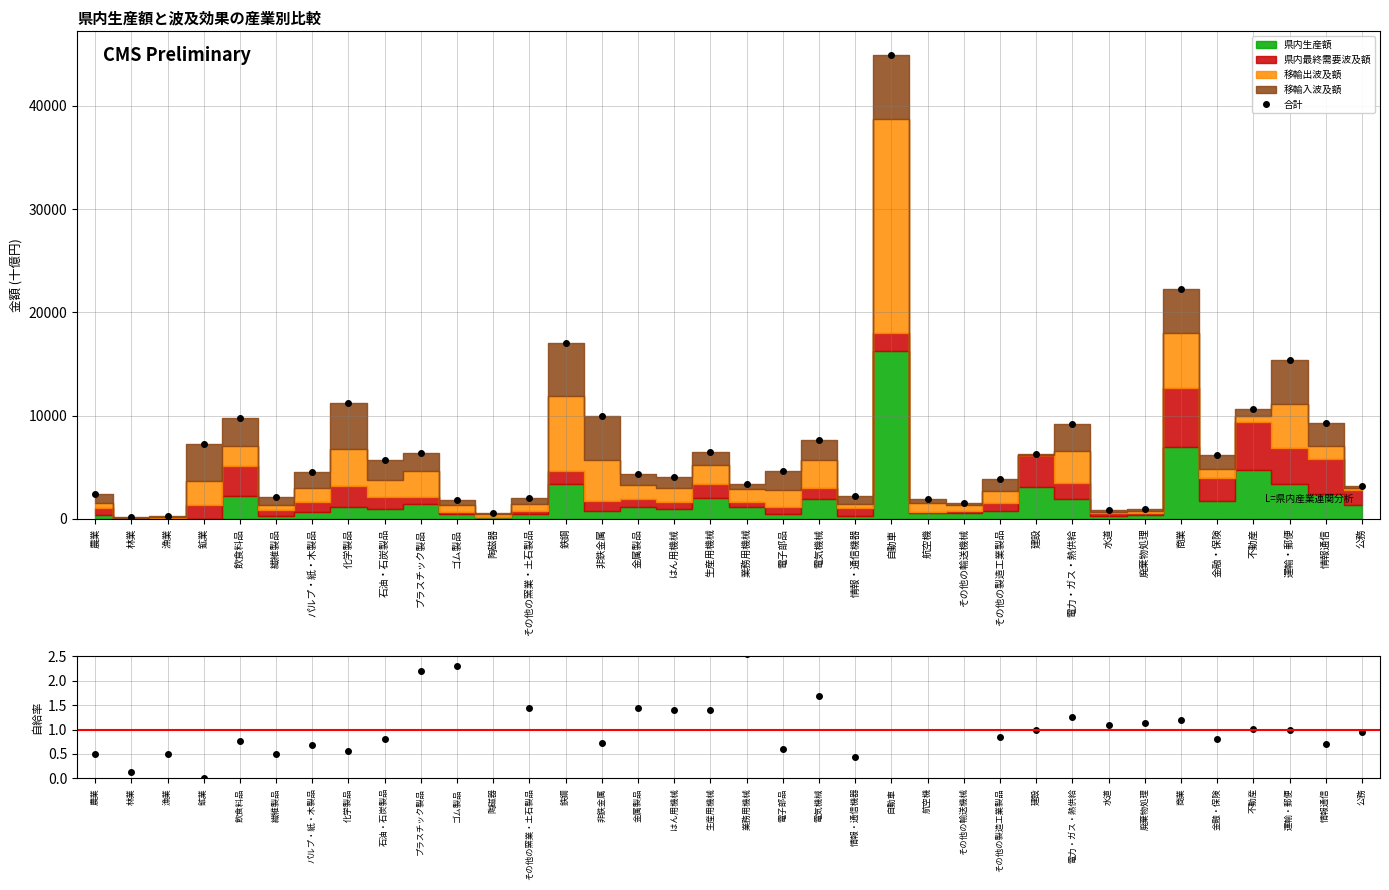

What is the approximate value of 合計 at 農業?

2416.4